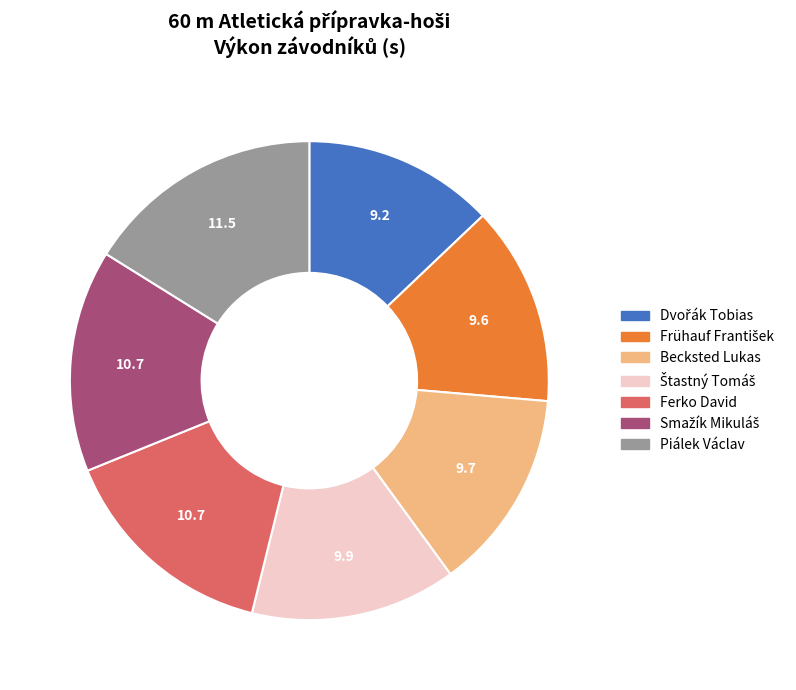

Does Piálek Václav account for over 50% of the chart?

No